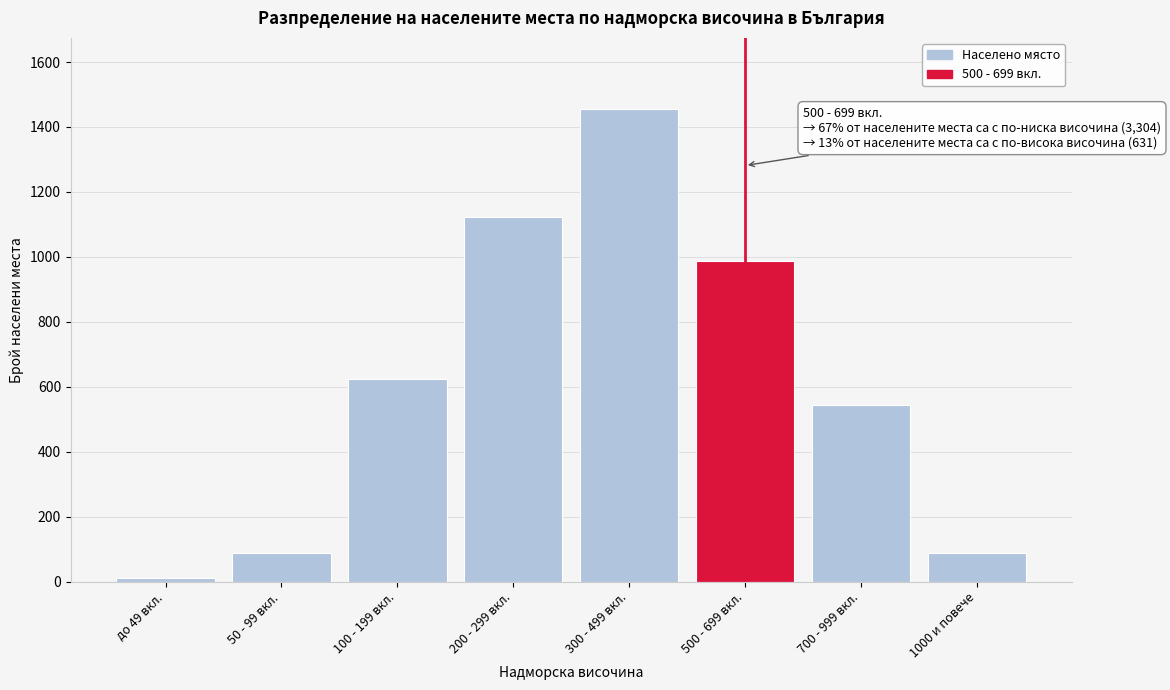

What is the difference between the values at 500 - 699 вкл. and 300 - 499 вкл.?

469